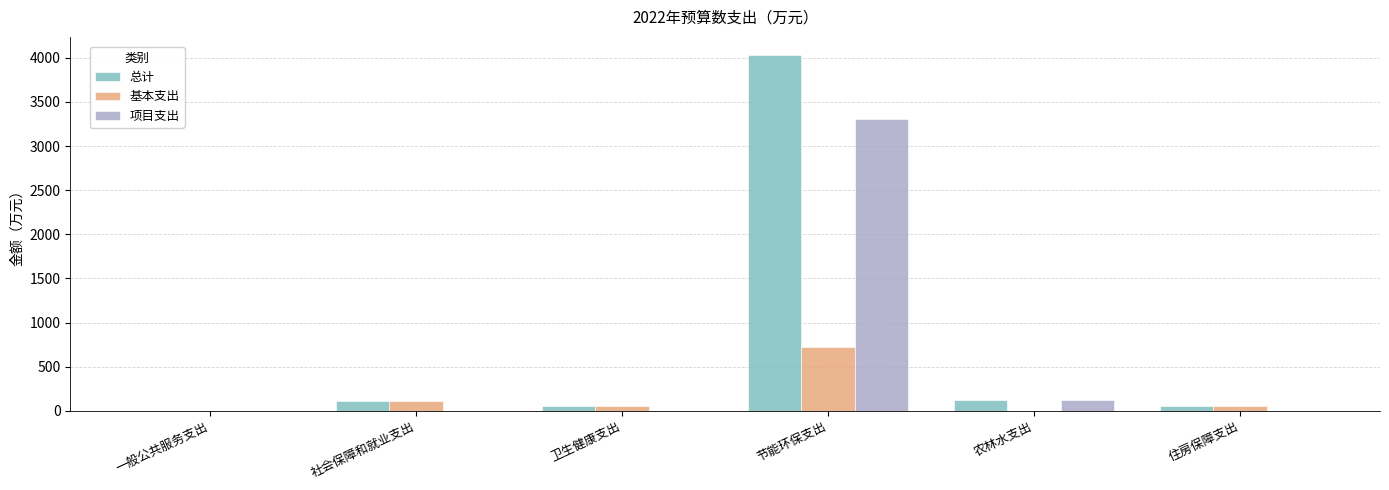

What is the total value across all series at 节能环保支出?

8068.9